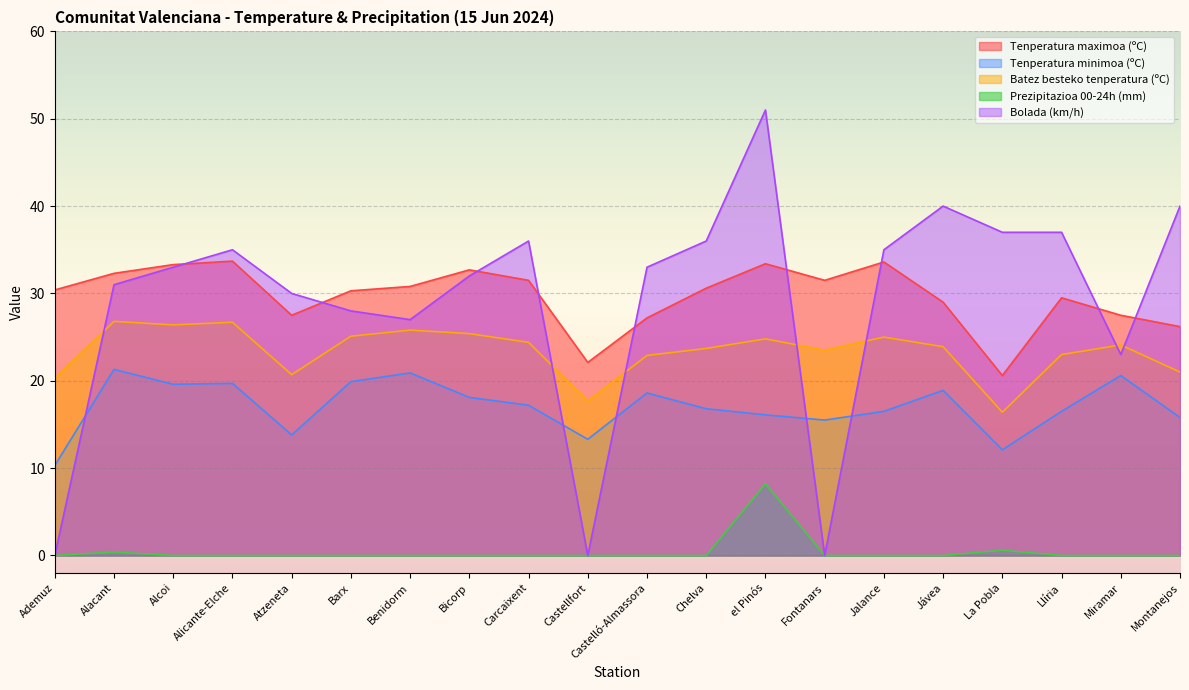

How many lines are shown in the chart?

5